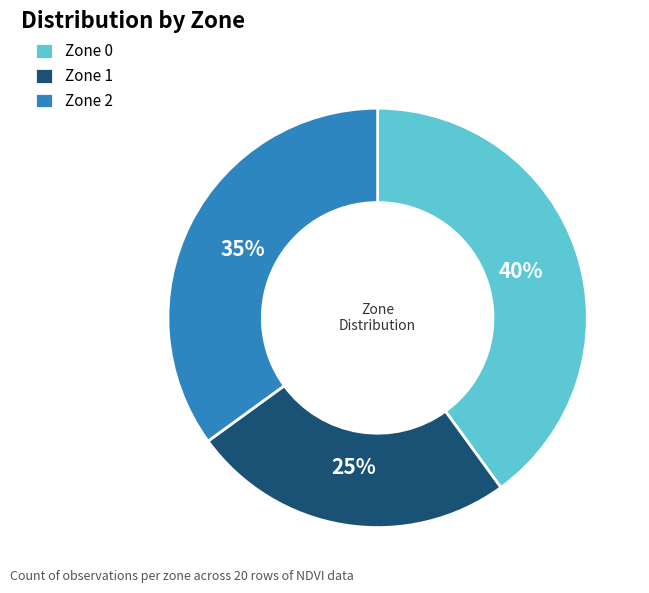

Do Zone 1 and Zone 2 together represent more than half of the pie?

Yes